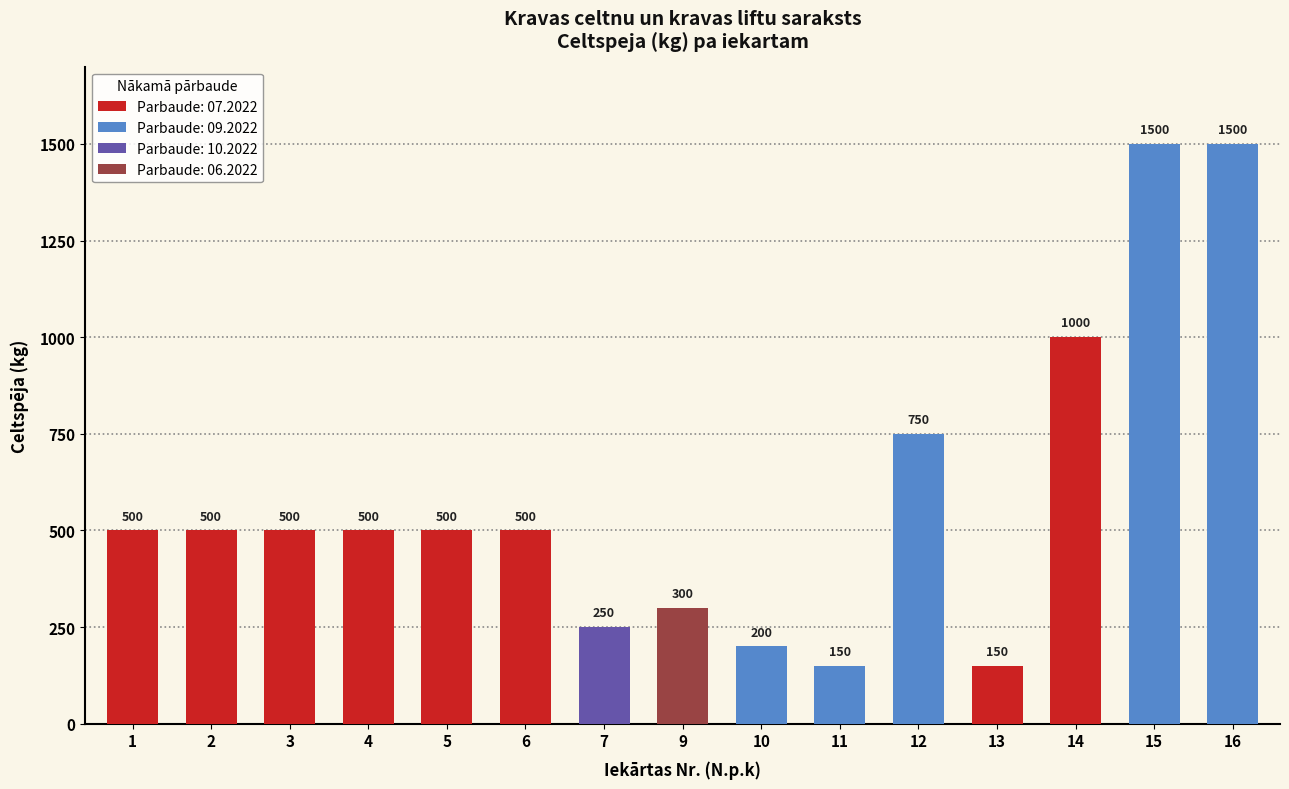

Is it true that the value at 9 is 61?

False